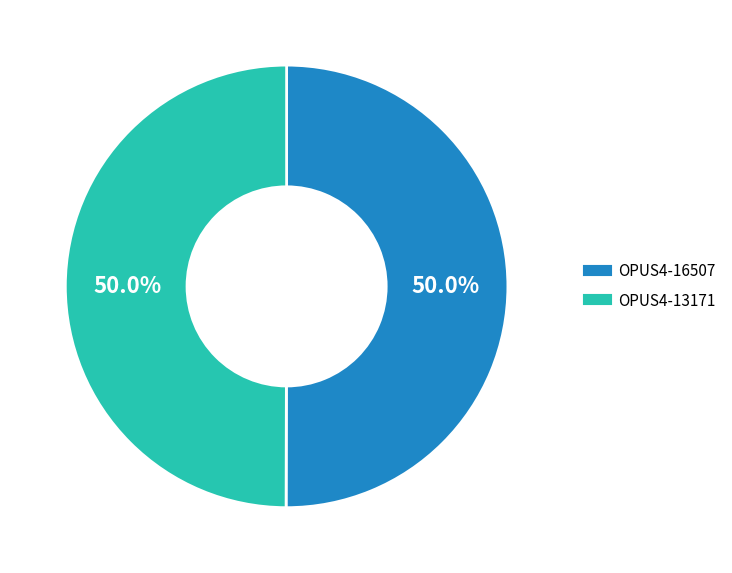

What percentage is the OPUS4-13171 slice, to the nearest percent?

50%